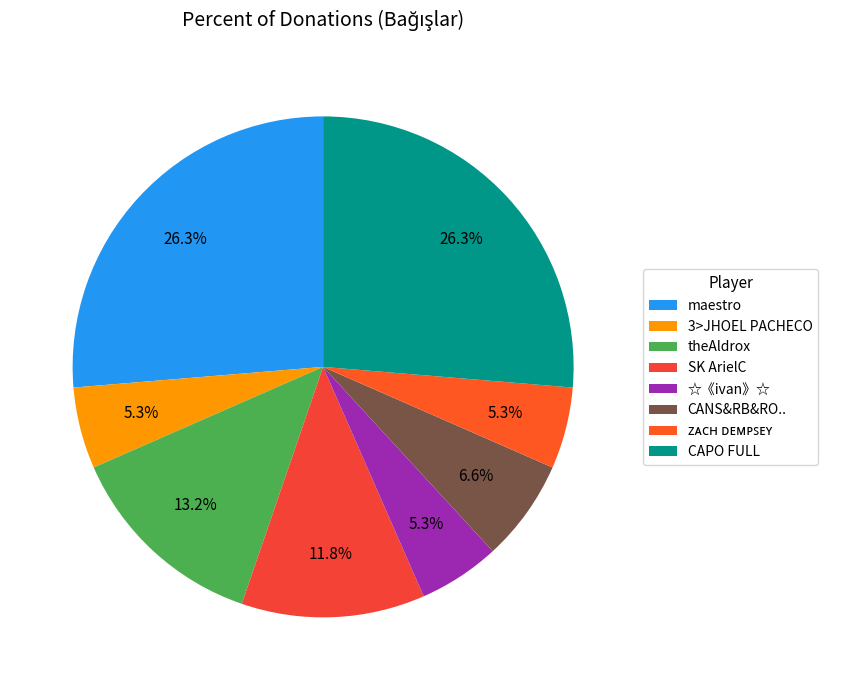

What portion of the pie excludes ᴢᴀᴄʜ ᴅᴇᴍᴘꜱᴇʏ?

94.7%